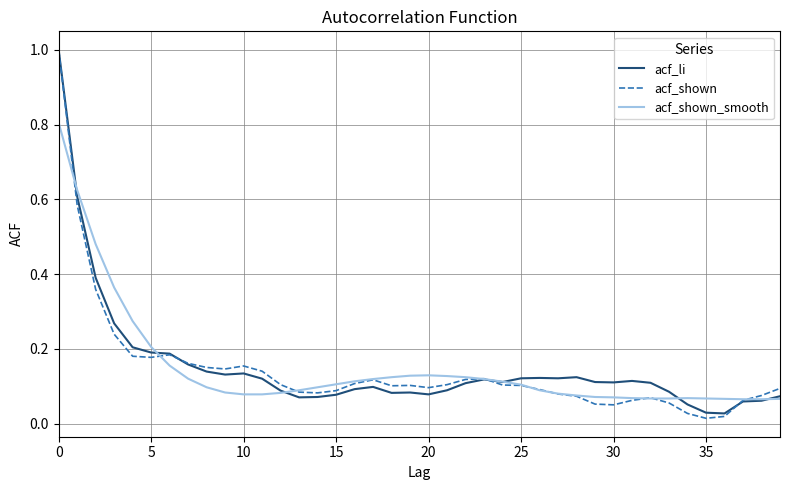

What is the maximum value for acf_li?

1.0